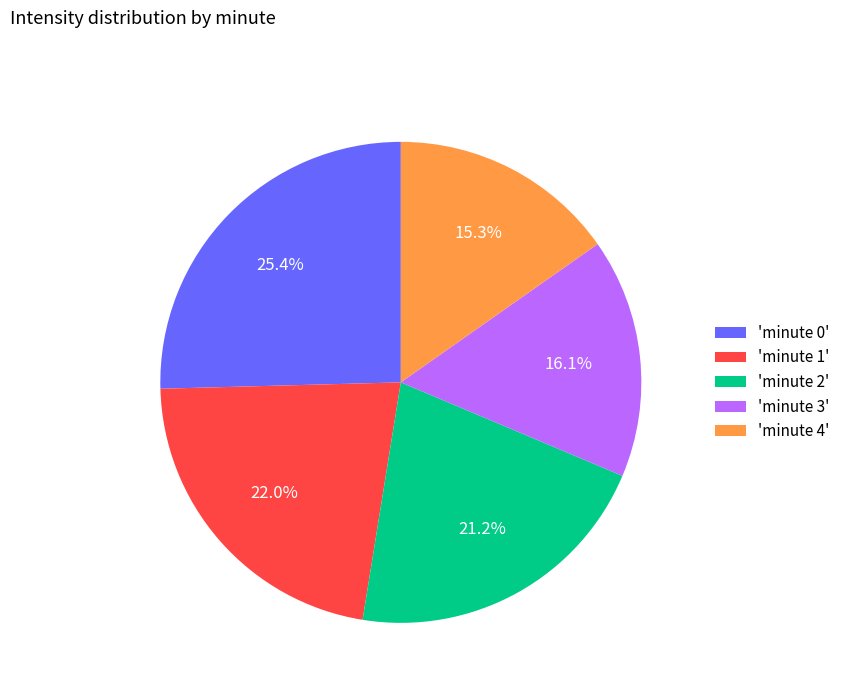

Is the sum of 'minute 2' and 'minute 3' greater than half?

No